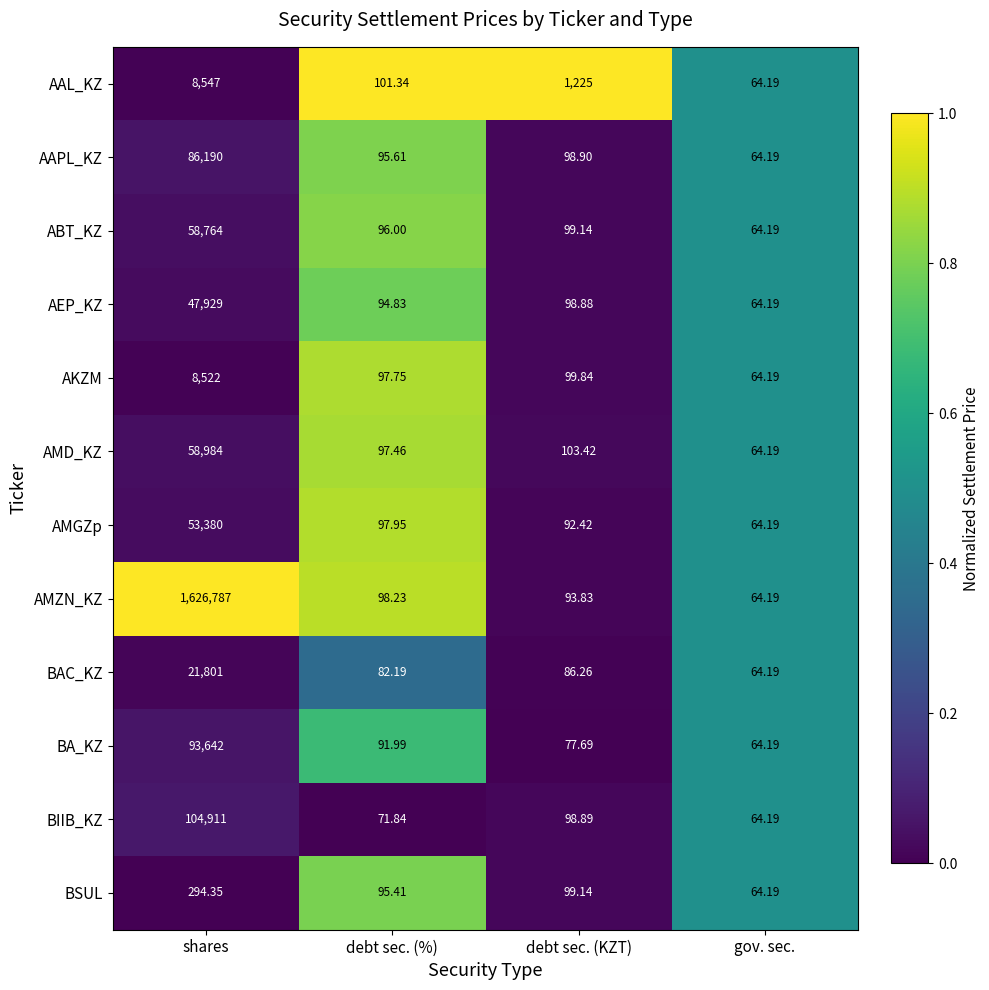

Which series has the largest total across all categories?

AMZN_KZ